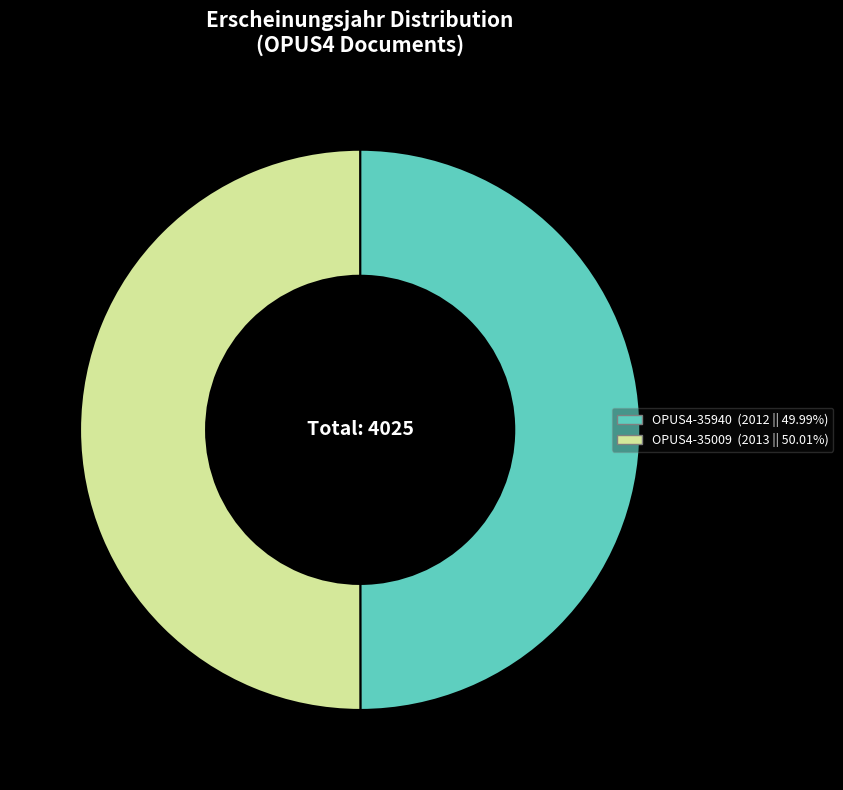

Combined, do OPUS4-35009 and OPUS4-35940 account for over 50%?

Yes